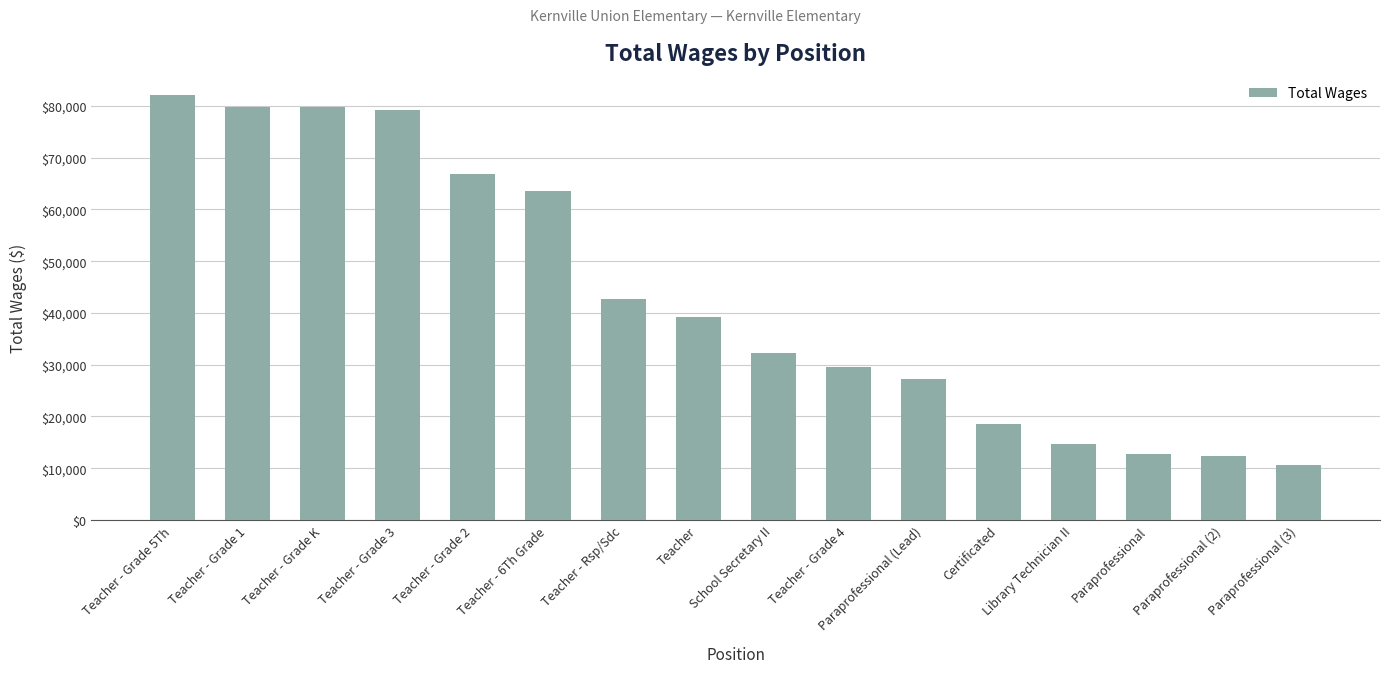

What is the average value?

43207